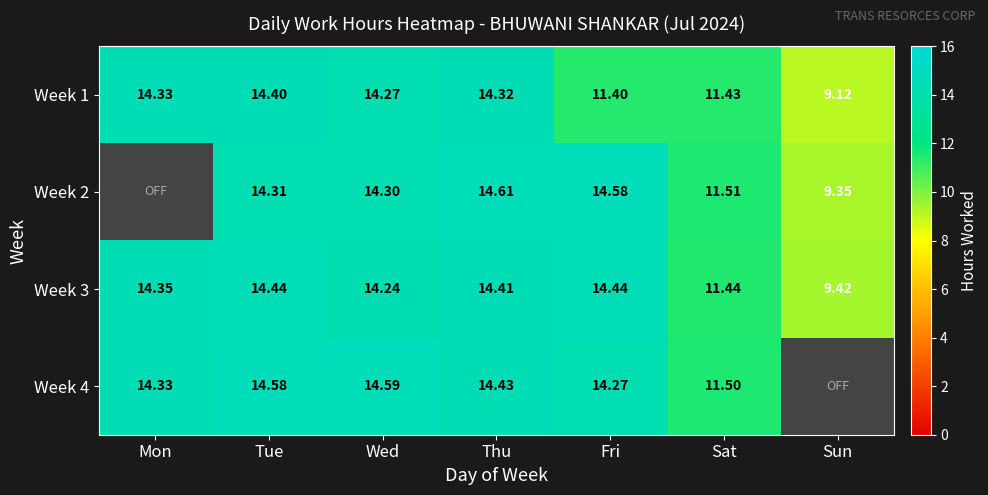

At which label does Week 3 first exceed 14?

Mon